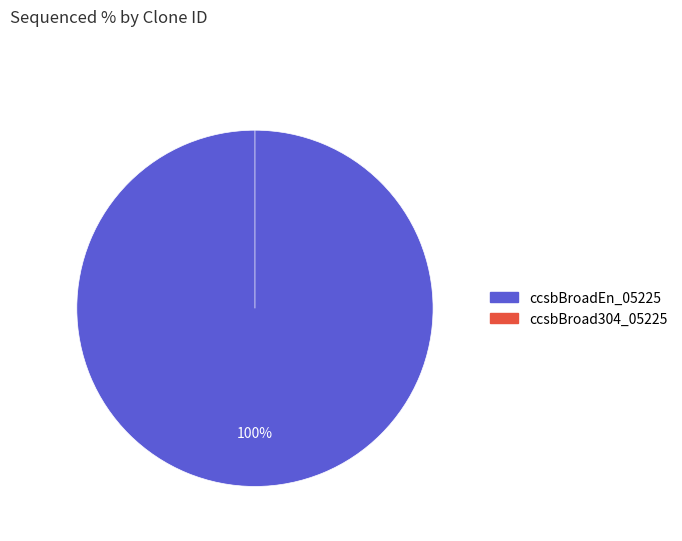

What is the smallest slice in the pie chart?

ccsbBroad304_05225